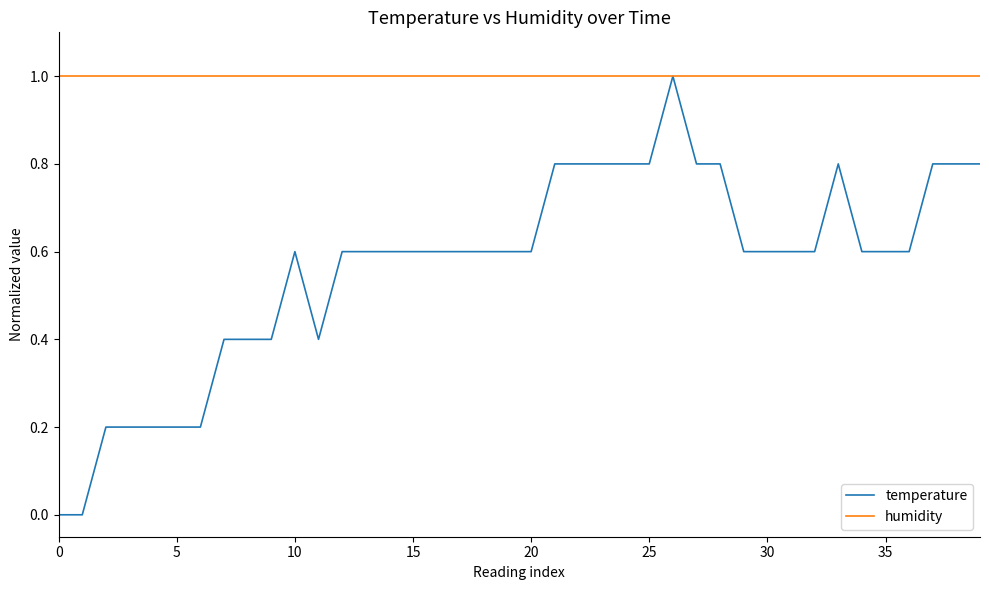

What is the highest value of the humidity series?

1.0